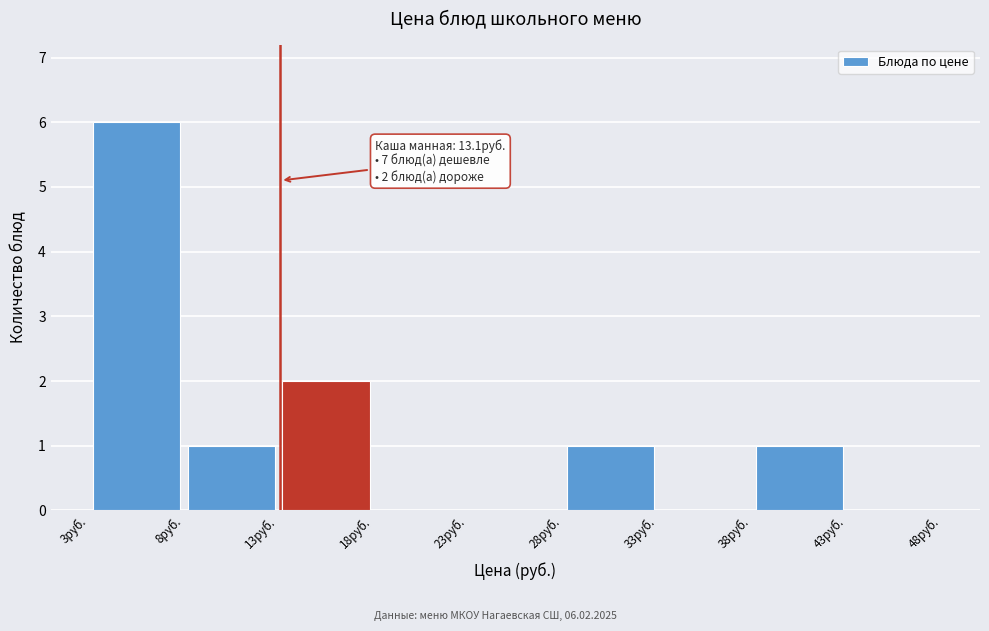

Over which range of the x-axis is the bar tallest?

3 to 8